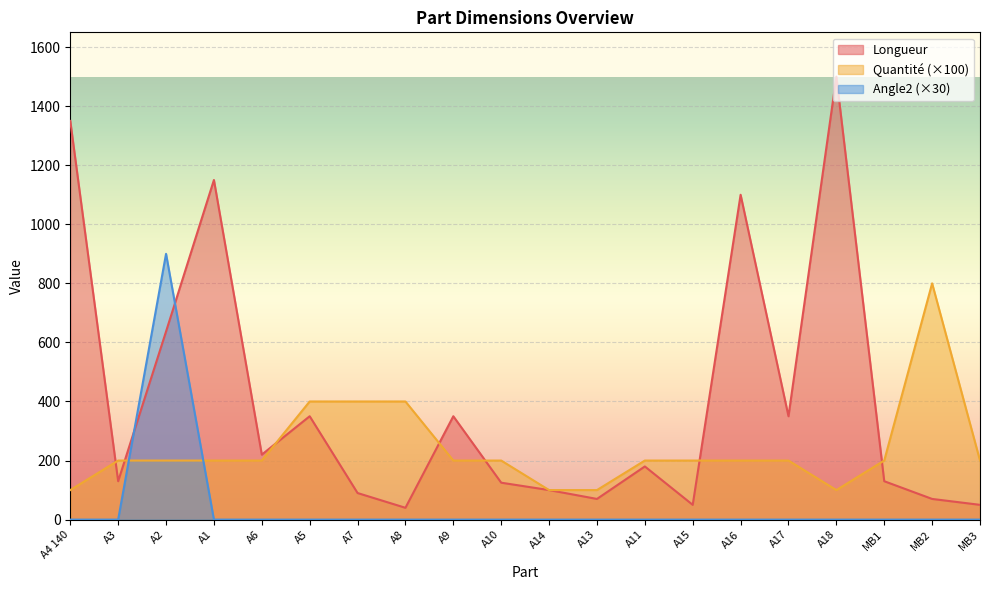

At how many categories does at least one series exceed 328?

11